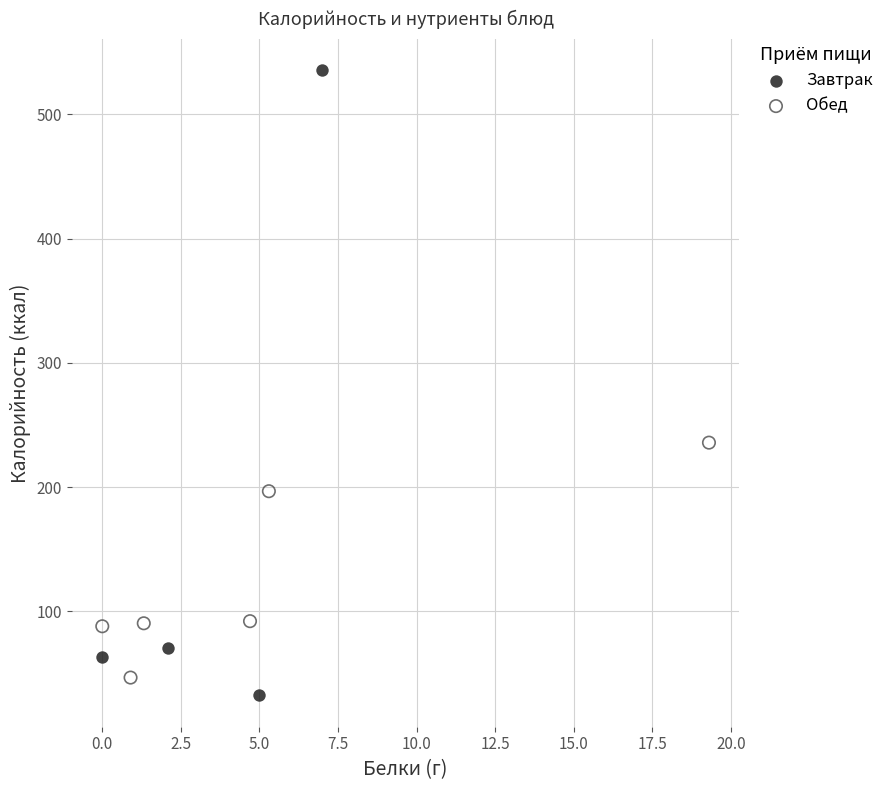

Which series has the largest Y range (max minus min)?

Завтрак